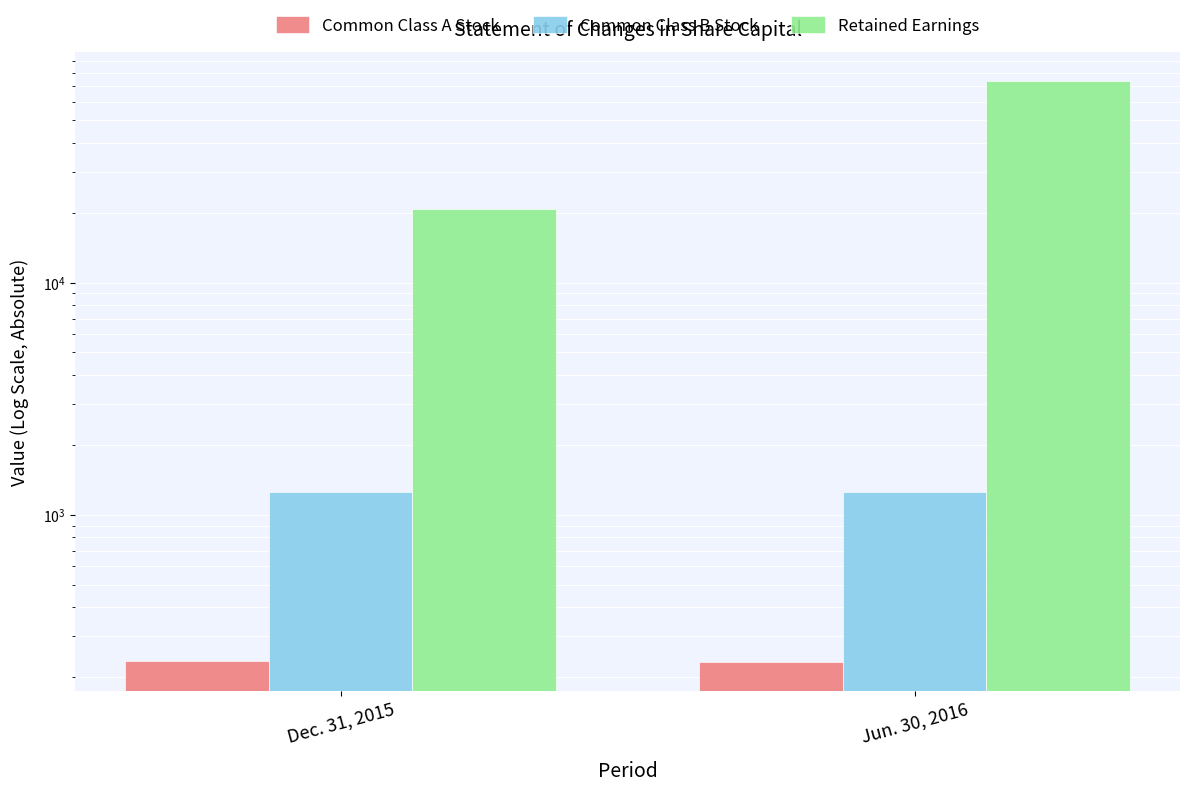

Which series has the largest total across all categories?

Retained Earnings